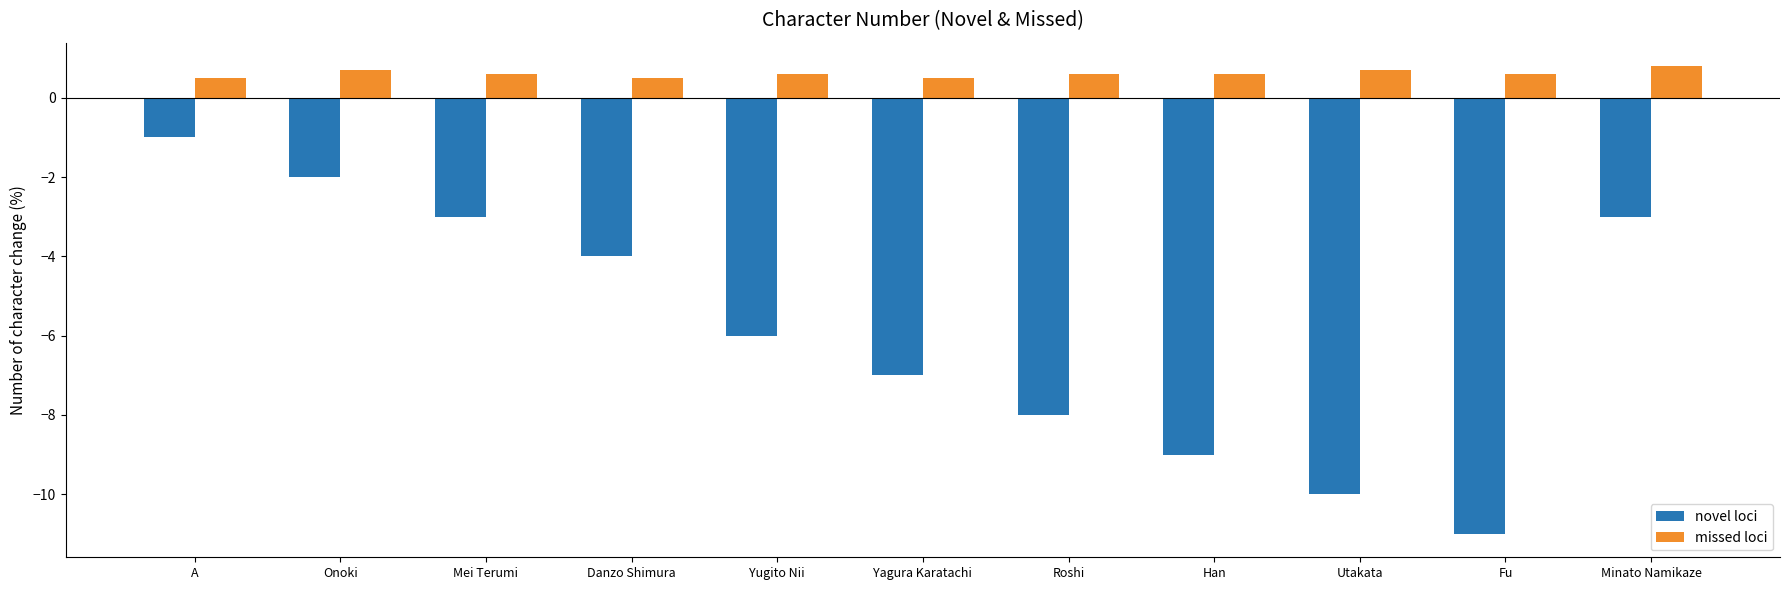

Count the novel loci values in the range -9 to -3.

7